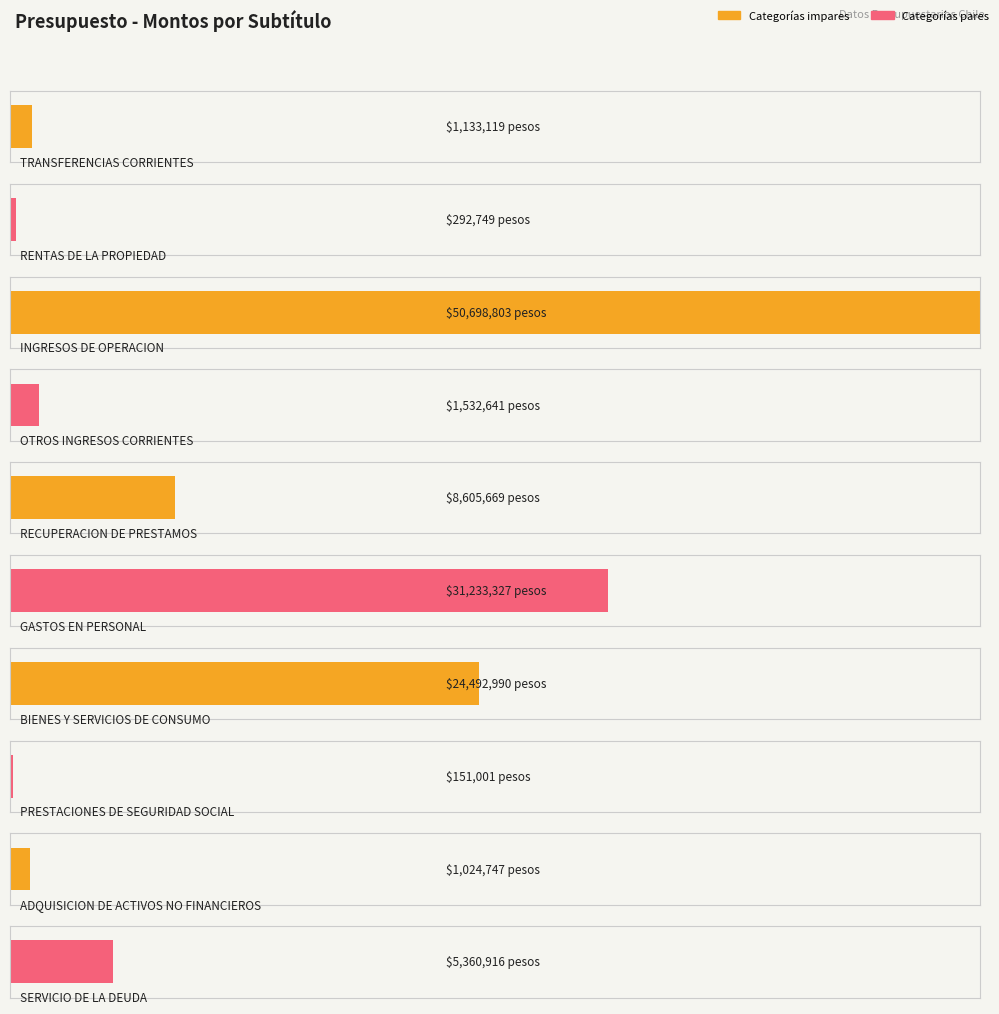

What is the label of the 5th bar from the right?

GASTOS EN PERSONAL